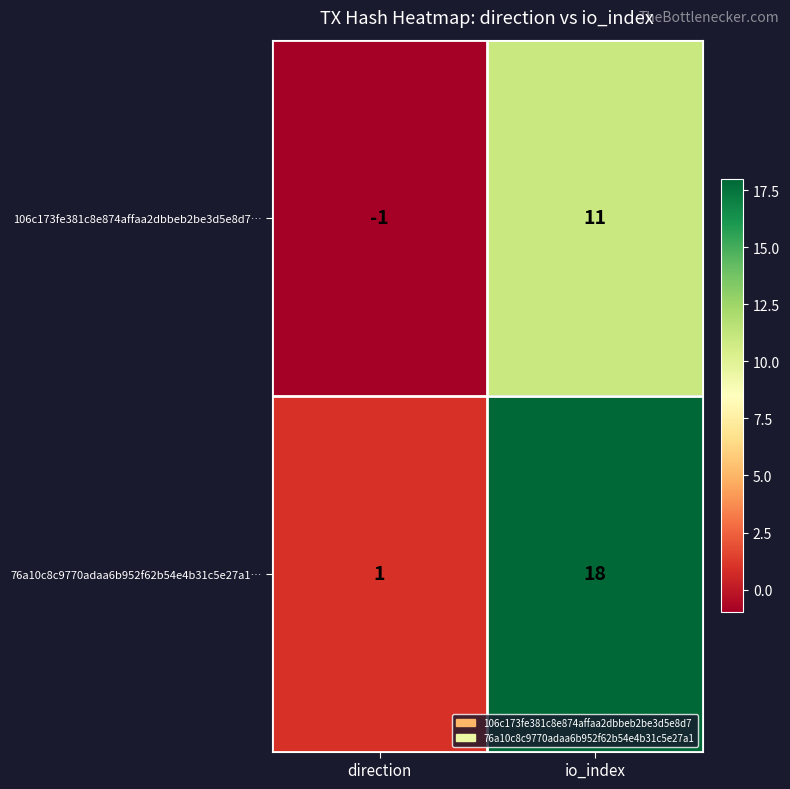

How many values in 106c173fe381c8e874affaa2dbbeb2be3d5e8d7… are above zero?

1